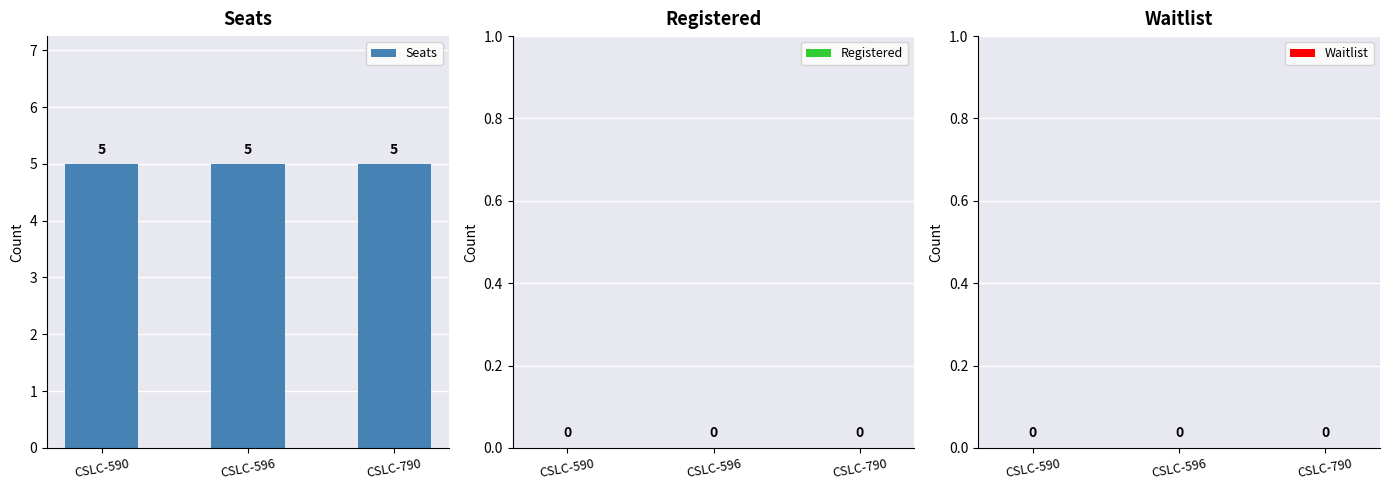

Reading right to left, what are all the values shown in this chart?

Seats: 5	5	5
Registered: 0	0	0
Waitlist: 0	0	0